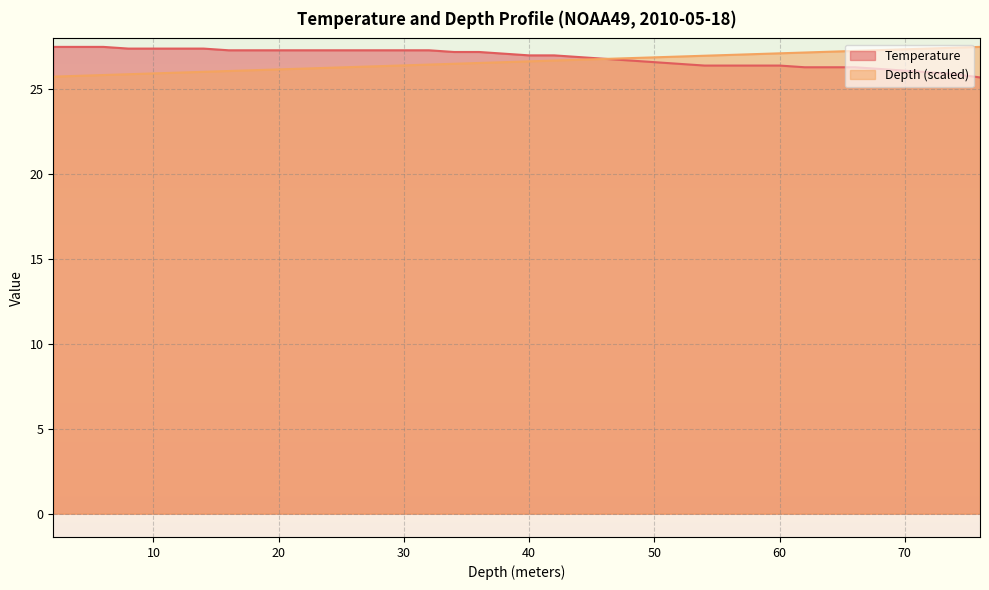

How many lines are shown in the chart?

2